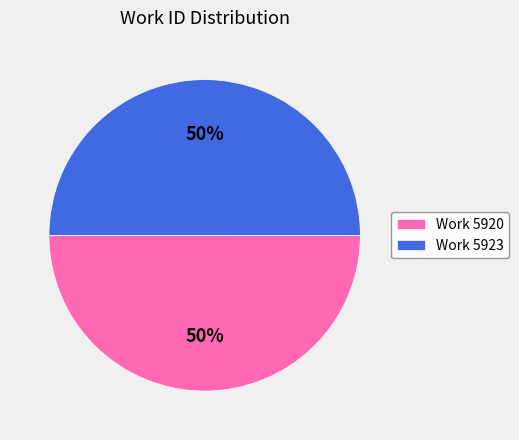

Approximately how many times larger is the value at Work 5920 compared to Work 5923?

1.0